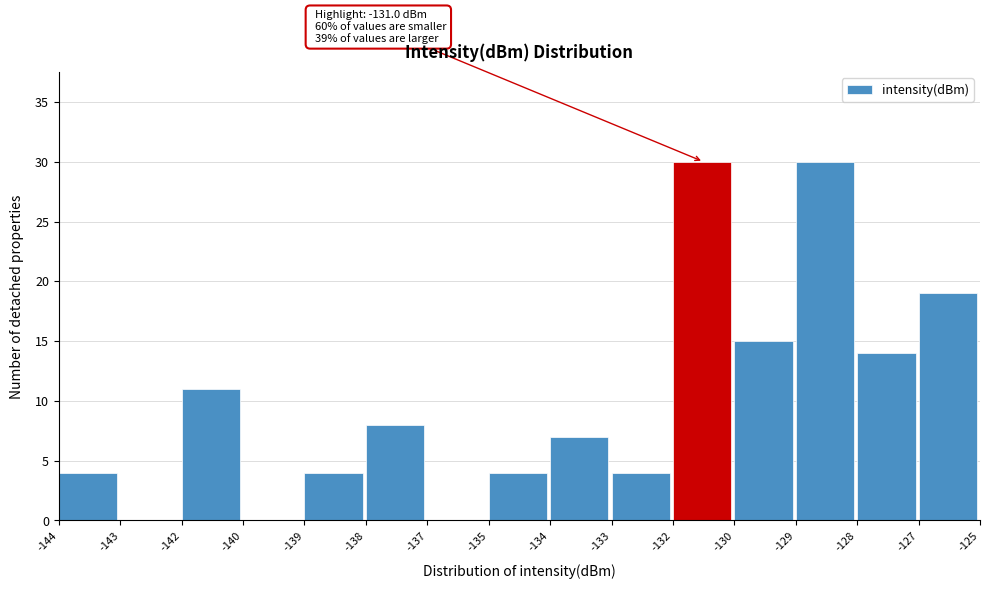

Reading left to right, list all the values displayed in this chart.

-144=4	-143=0	-142=11	-140=0	-139=4	-138=8	-137=0	-135=4	-134=7	-133=4	-132=30	-130=15	-129=30	-128=14	-127=19